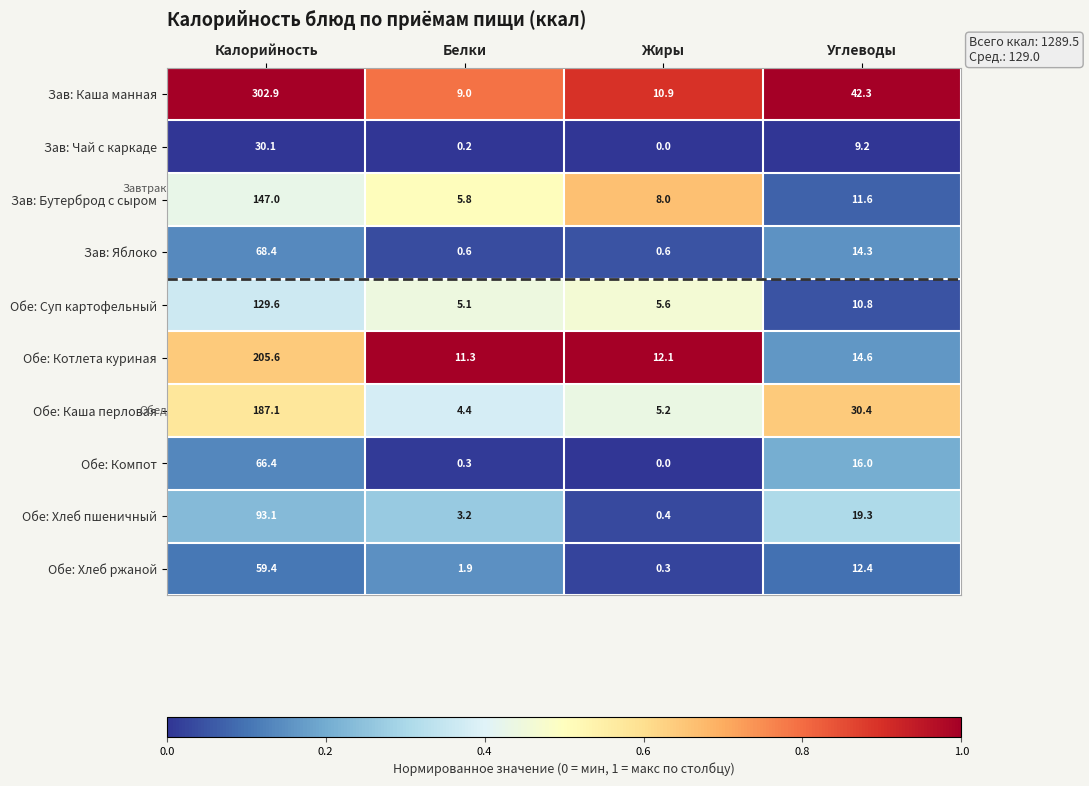

Is it true that Обе: Хлеб ржаной equals 8.1 at Углеводы?

False